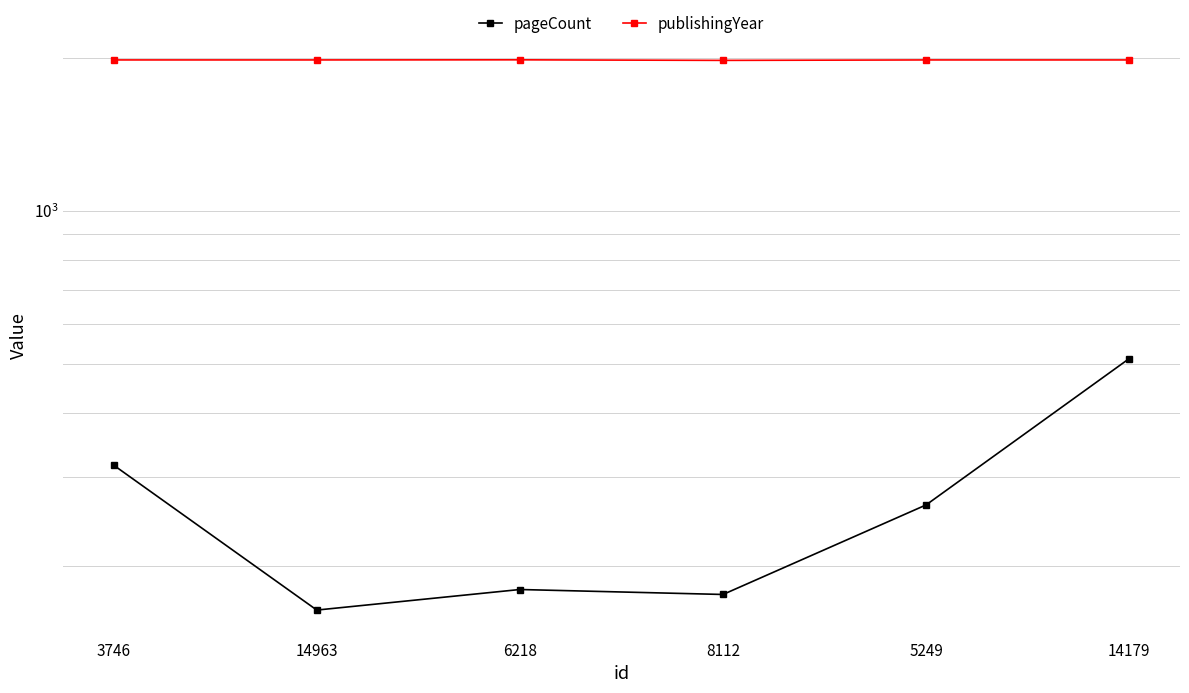

At which category does publishingYear reach its first local valley?

8112